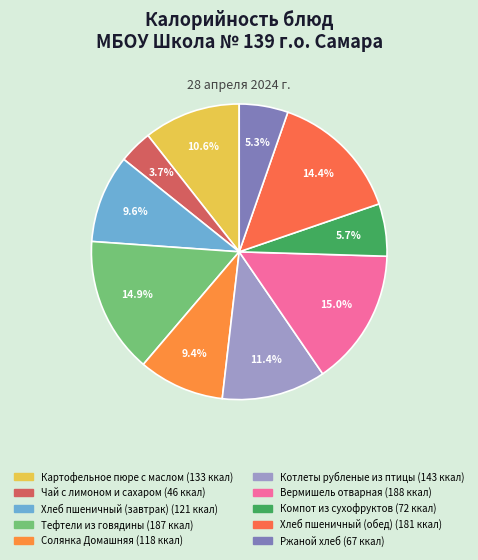

True or false: Котлеты рубленые из птицы accounts for 11% of the total.

True